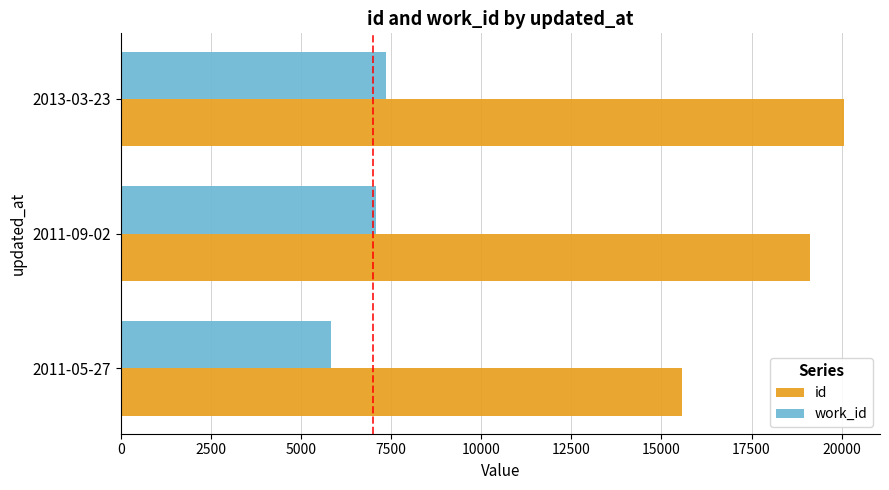

Count the id values in the range 15566 to 20061.

3